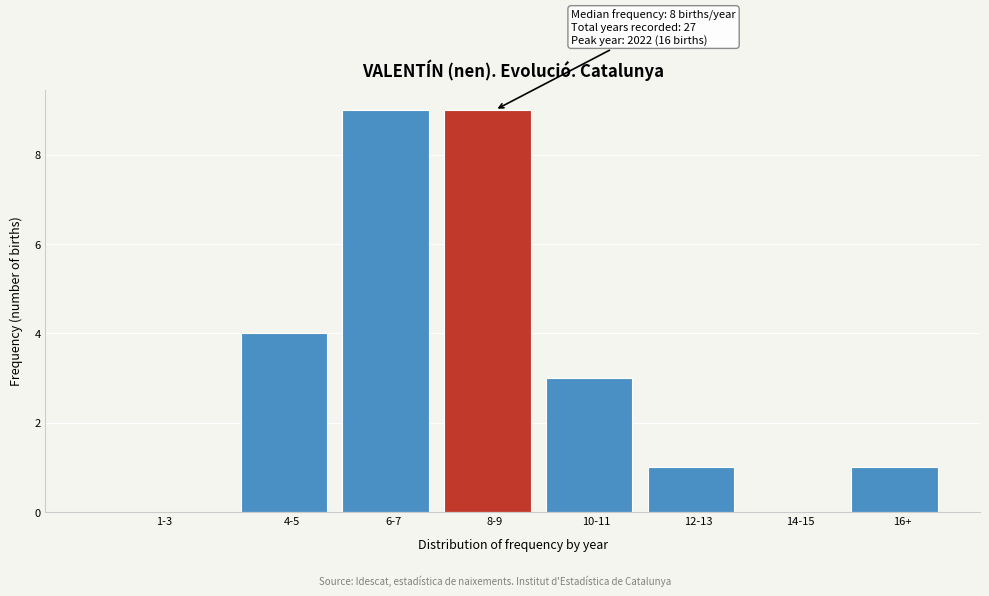

Reading left to right, list all the values displayed in this chart.

1-3=0	4-5=4	6-7=9	8-9=9	10-11=3	12-13=1	14-15=0	16+=1